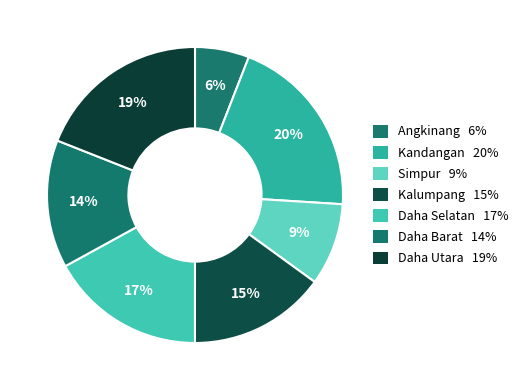

What portion of the pie excludes Daha Barat?

86.0%